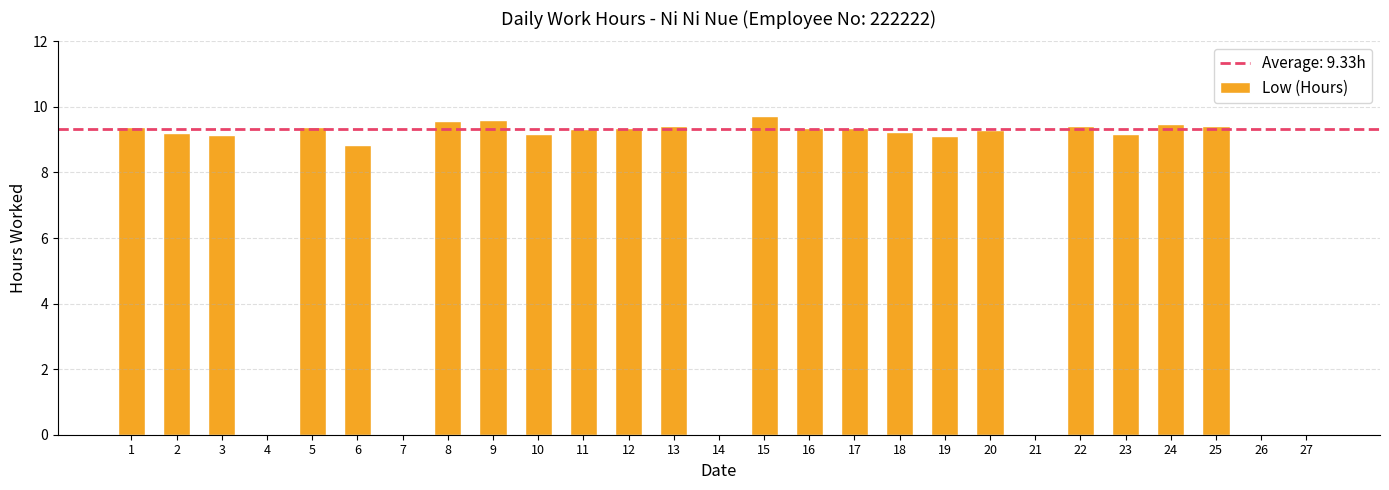

What is the greatest value displayed?

9.7